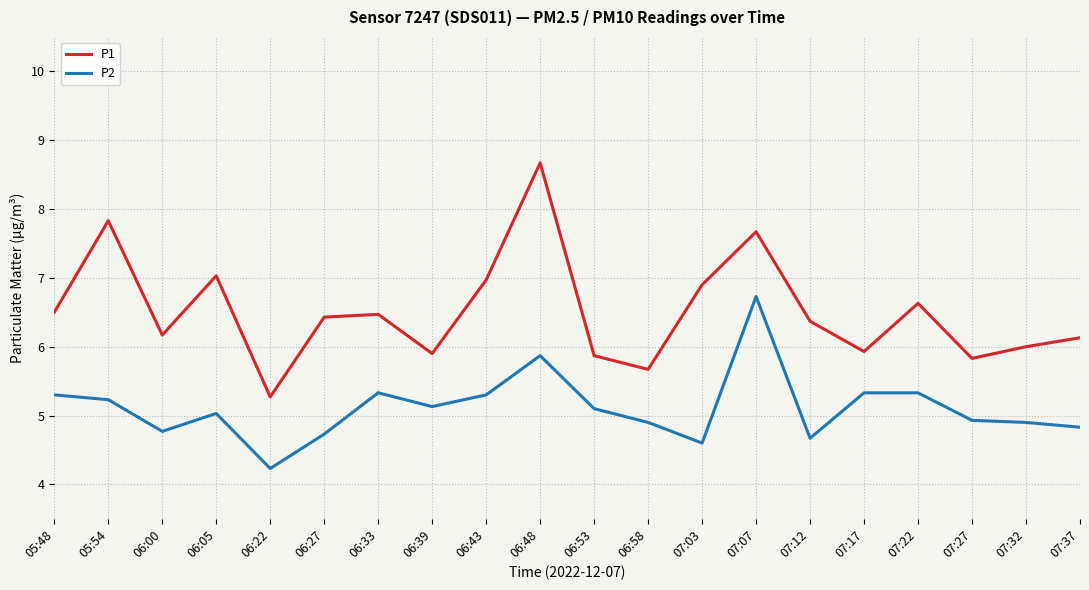

Which series has the largest total across all categories?

P1